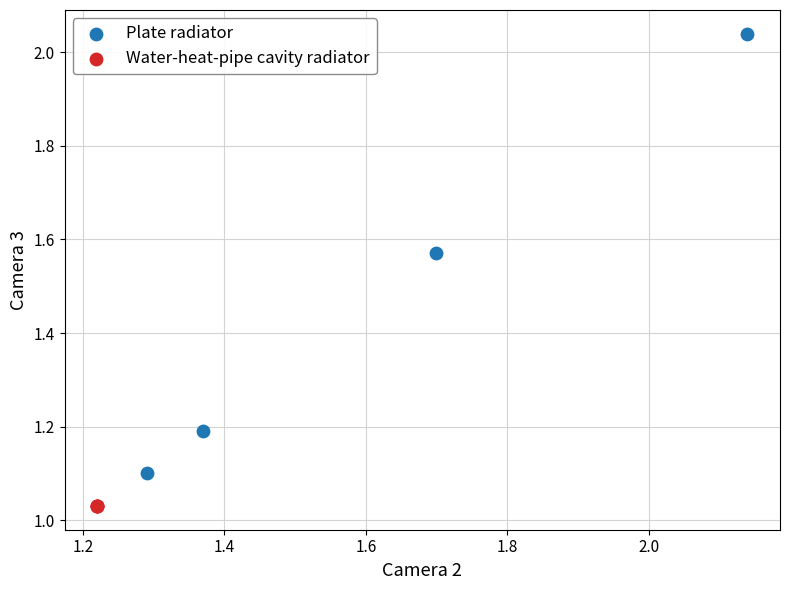

What are all the series names shown in the legend?

Plate radiator, Water-heat-pipe cavity radiator